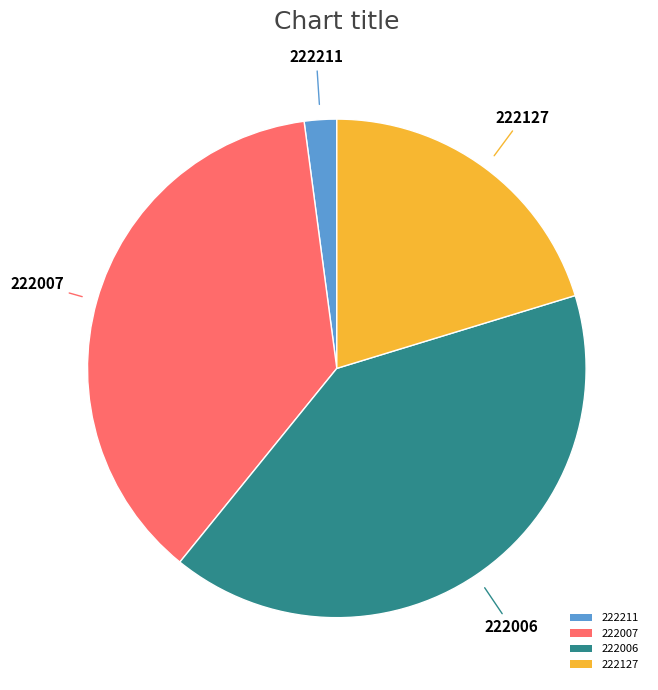

How many slices are in this pie chart?

4